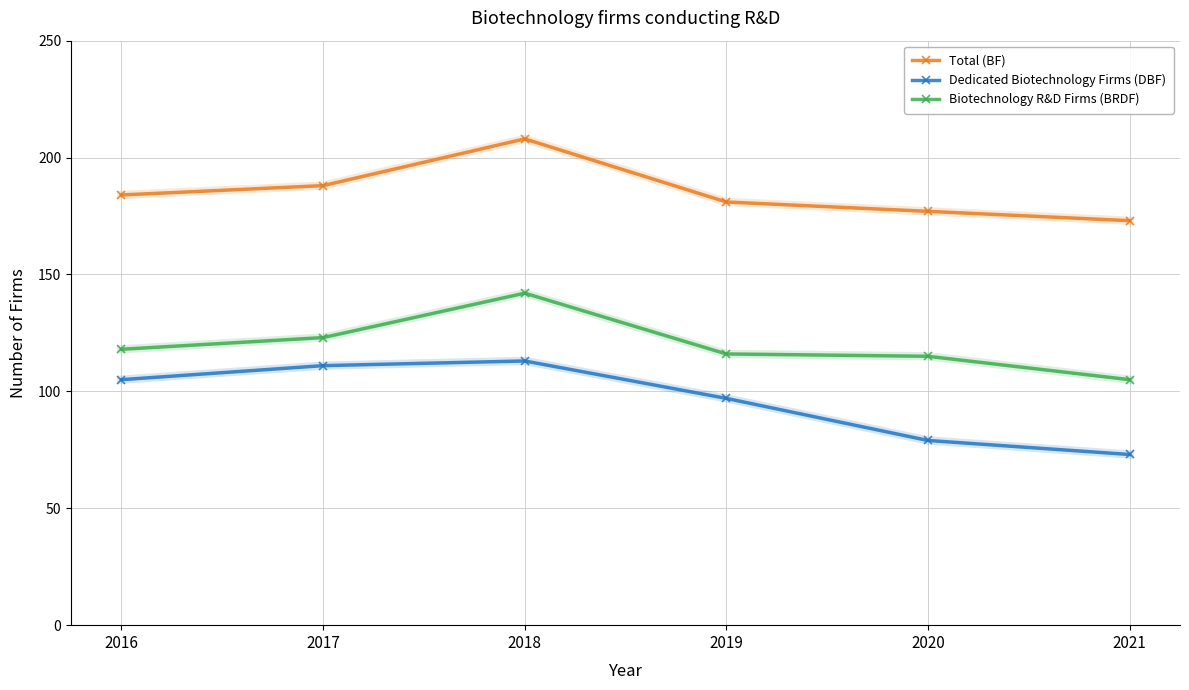

True or false: Total (BF) and Dedicated Biotechnology Firms (DBF) cross at least once.

False